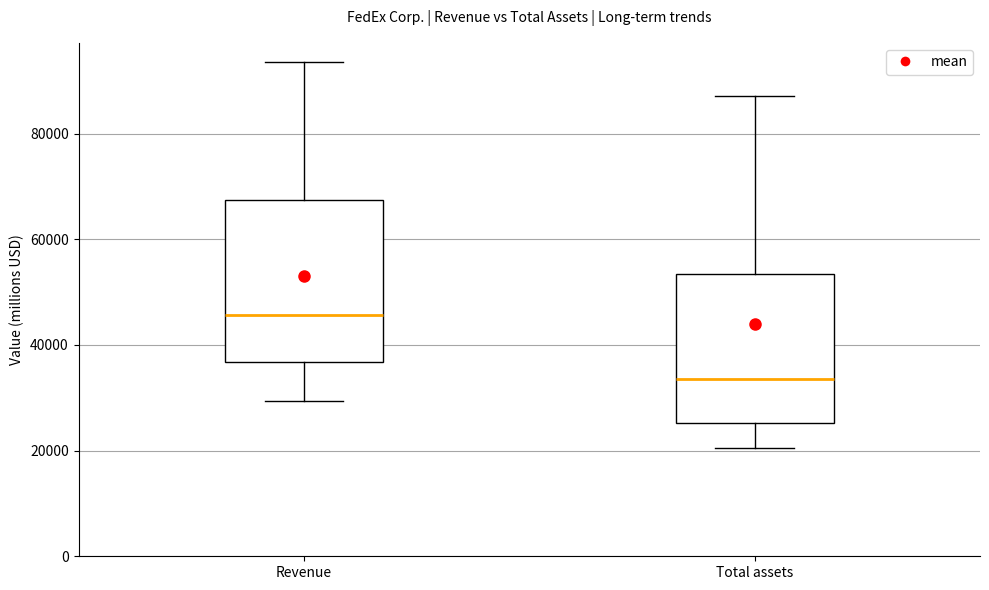

Which box is the tallest, from its lower edge to its upper edge?

Revenue